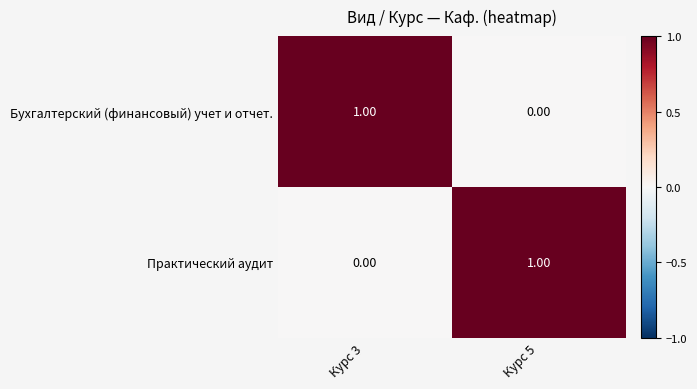

What is the total value across all series at Курс 5?

1